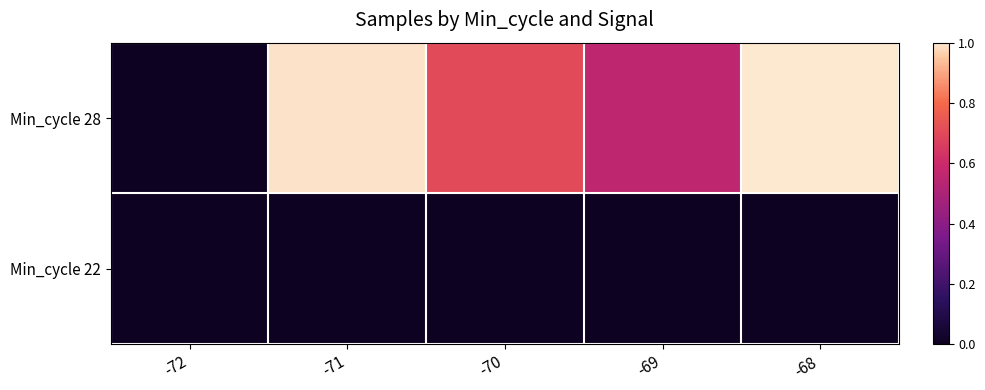

Reading left to right, list all the values displayed in this chart.

Min_cycle 28: -72=0.0	-71=1.0	-70=0.7	-69=0.6	-68=1.0
Min_cycle 22: -72=0.0	-71=0.0	-70=0.0	-69=0.0	-68=0.0